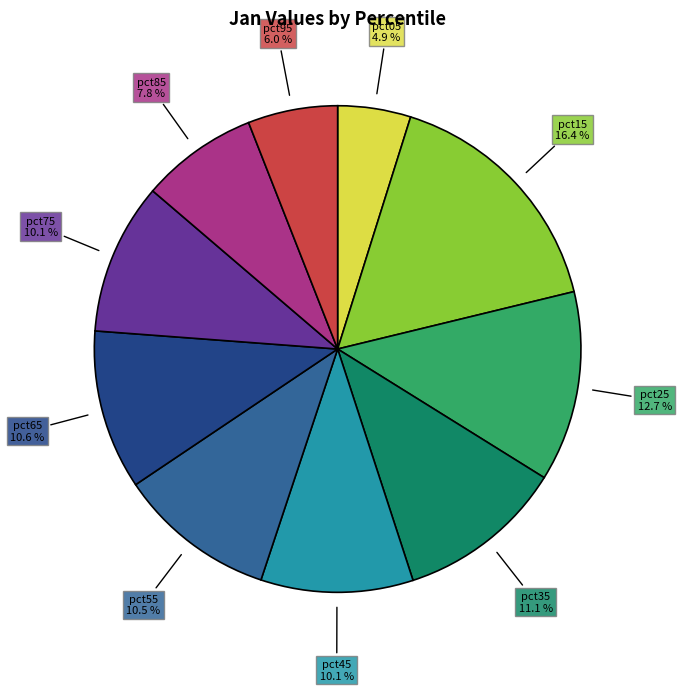

Is there a majority slice in this chart?

No